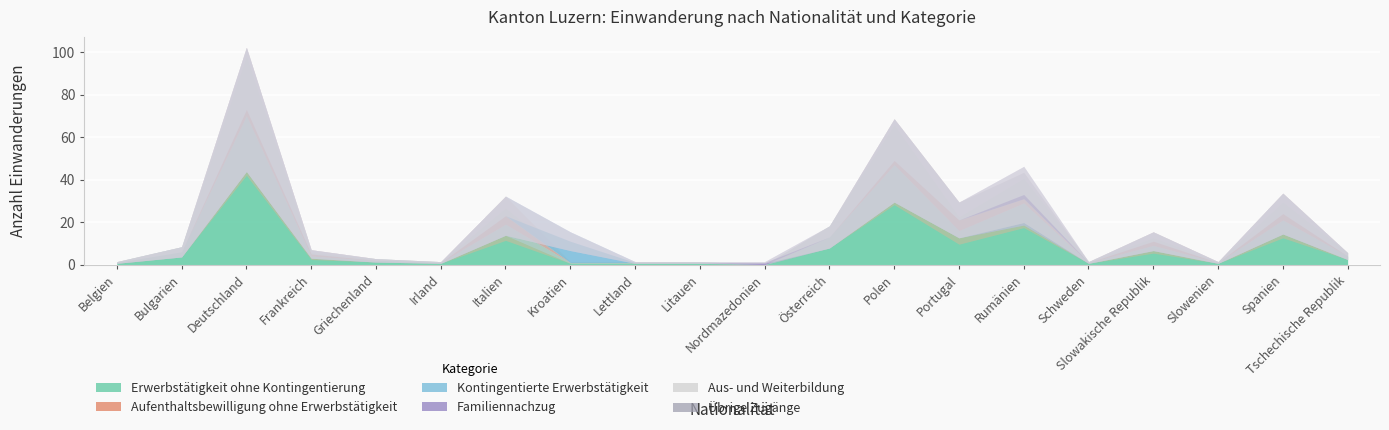

Between Nordmazedonien and Kroatien, which is larger?

Kroatien